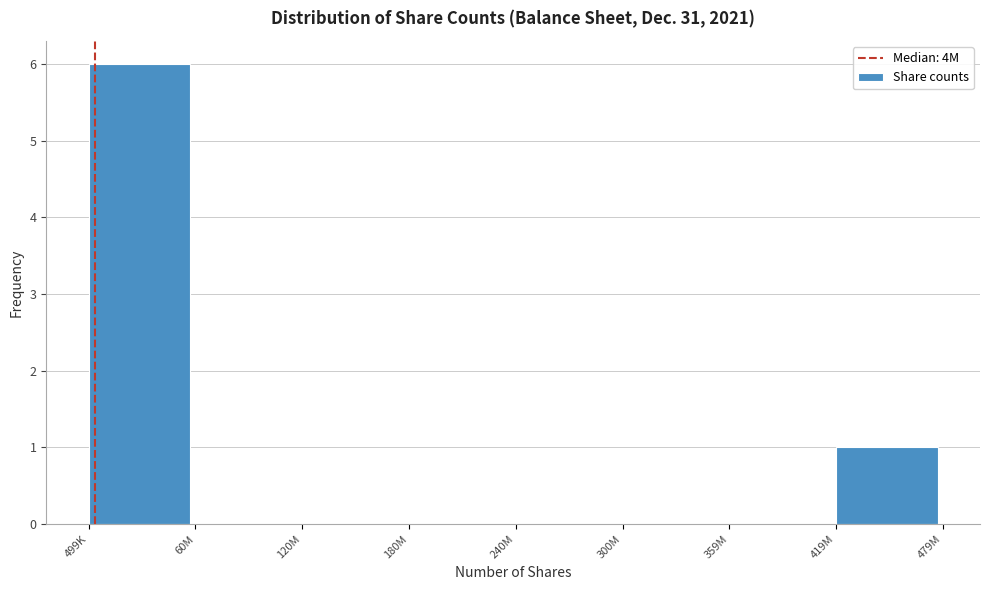

Reading left to right, transcribe all the data shown in this chart.

499K=6	60M=0	120M=0	180M=0	240M=0	300M=0	359M=0	419M=1